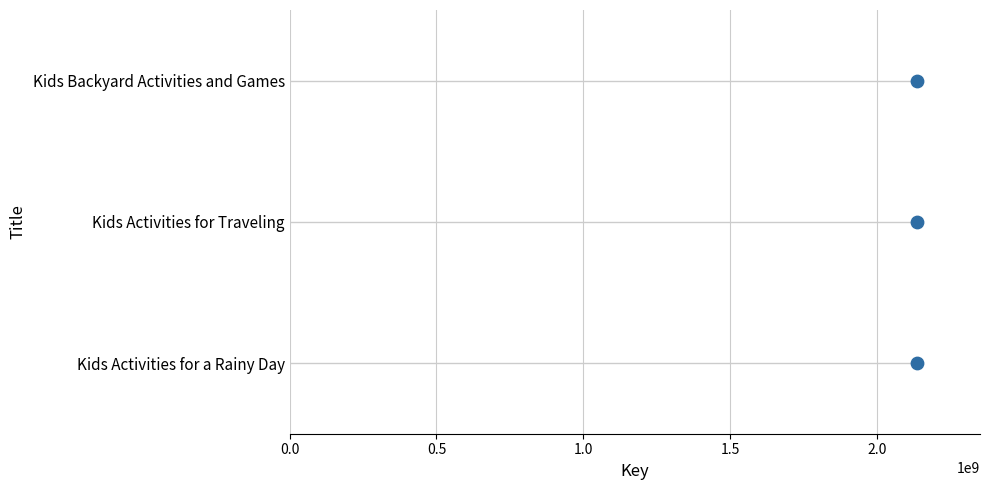

What is the change in value from 0.5 to 1.0?

+1